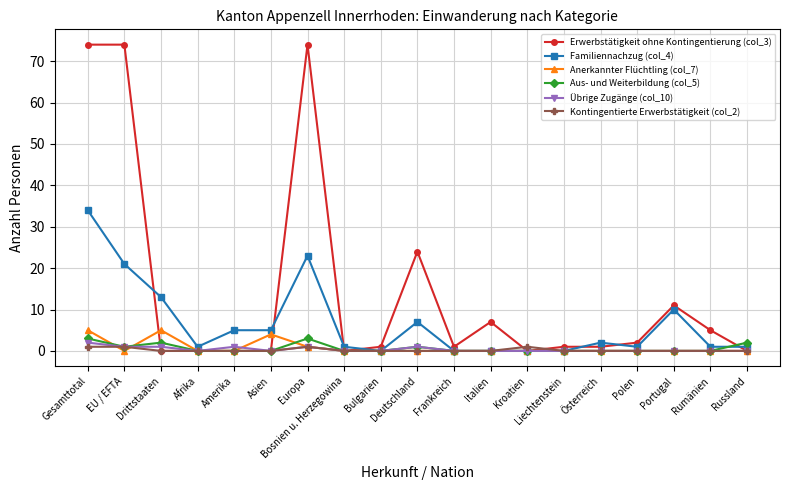

Which series has the widest spread of values?

Erwerbstätigkeit ohne Kontingentierung (col_3)